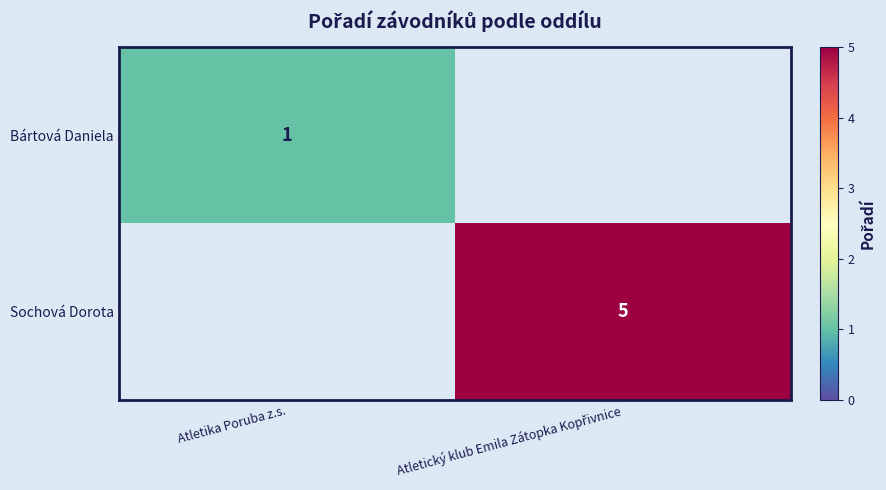

What is the greatest value displayed?

5.0